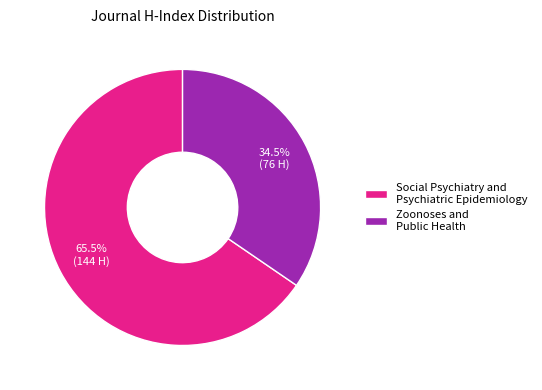

How much of the chart is everything except Social Psychiatry and Psychiatric Epidemiology?

34.5%